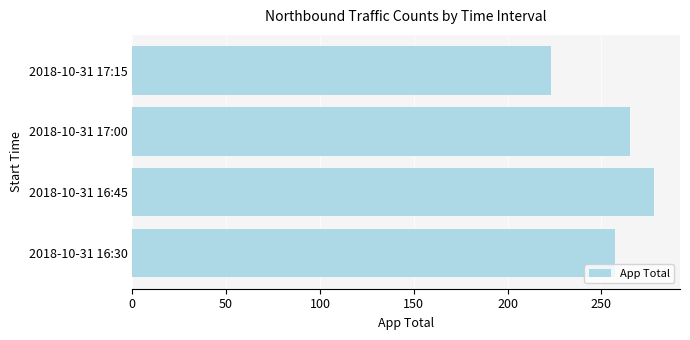

True or false: the data shows 223 at 2018-10-31 17:15.

True